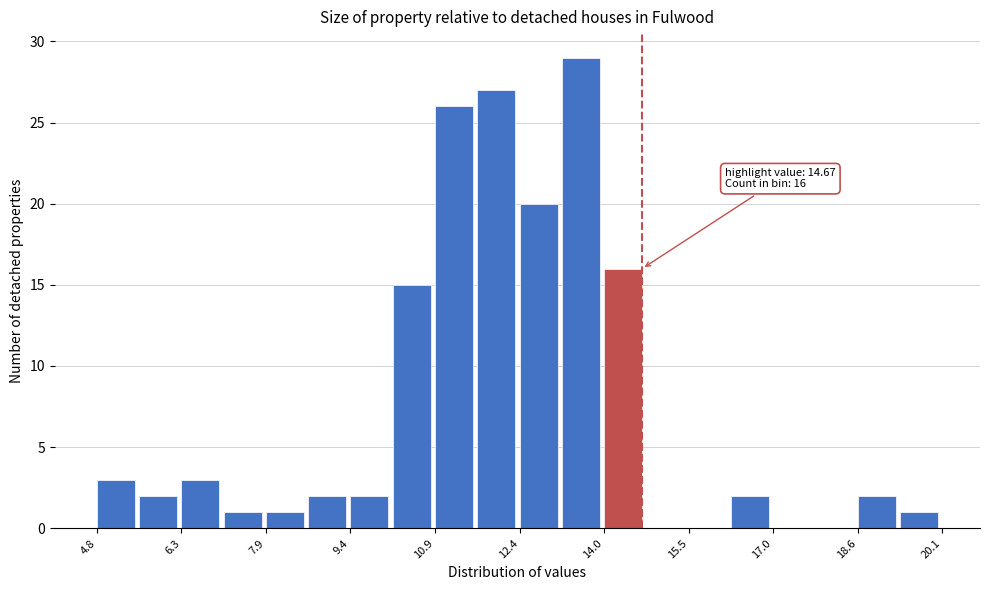

Read against the x-axis, roughly where is the centre of the tallest bar?

13.6